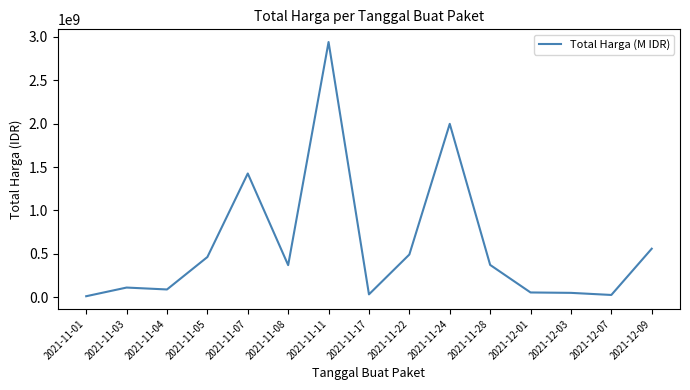

Is it true that the value at 2021-11-05 is 464002100?

True